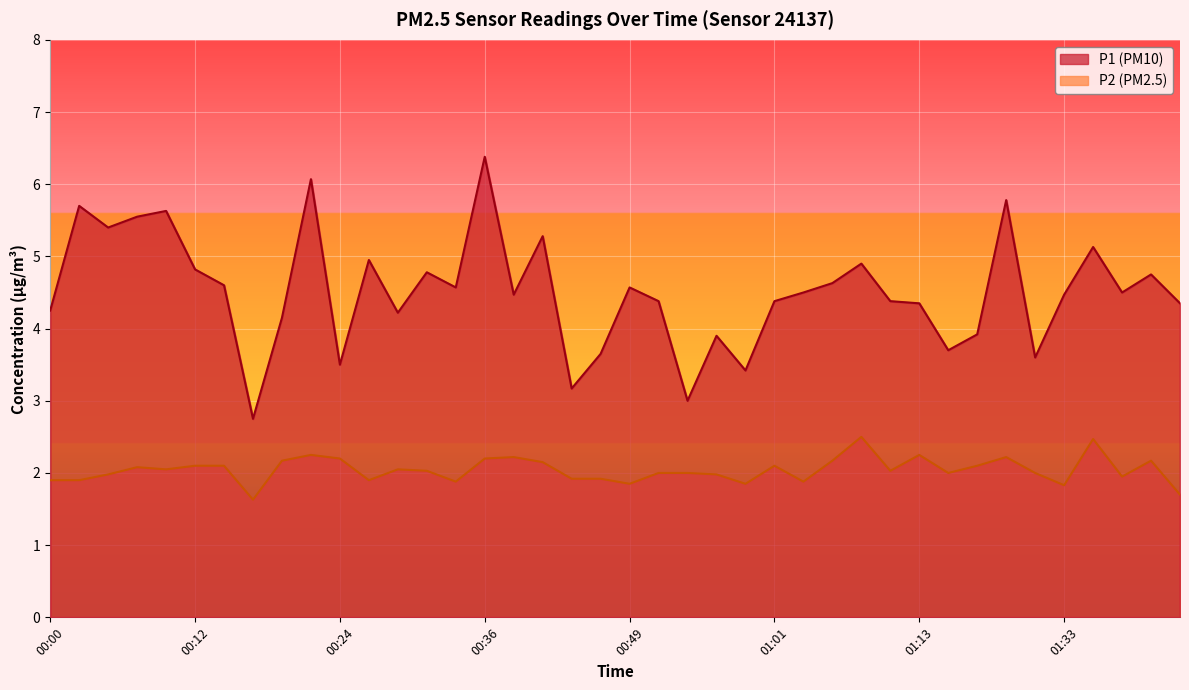

What value does the P1 series have at 00:02?

5.7